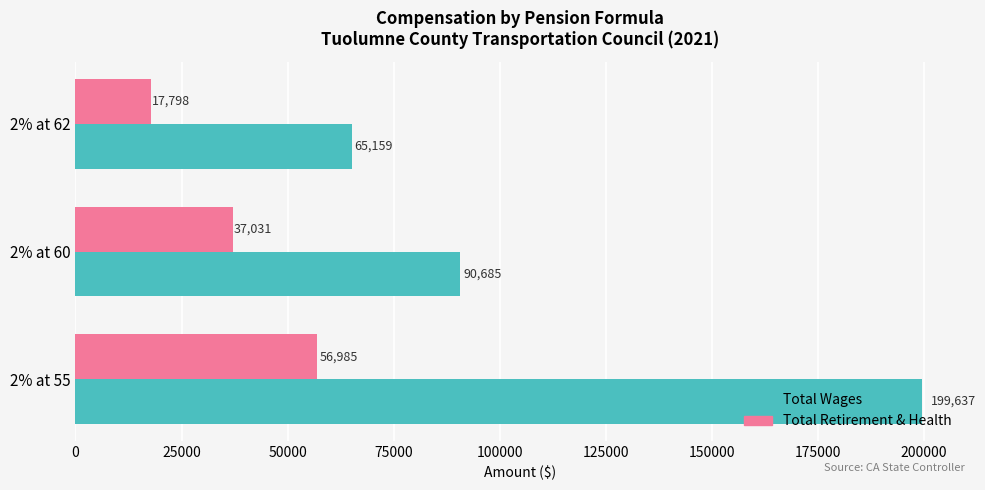

Rank the categories by Total Wages value from highest to lowest.

2% at 55, 2% at 60, 2% at 62